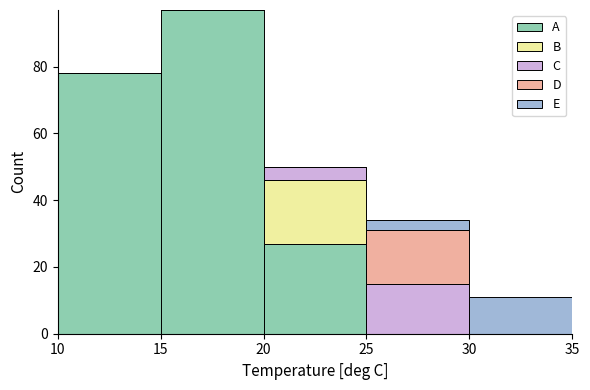

Which range on the x-axis has the tallest stacked bar (by total height)?

15 to 20